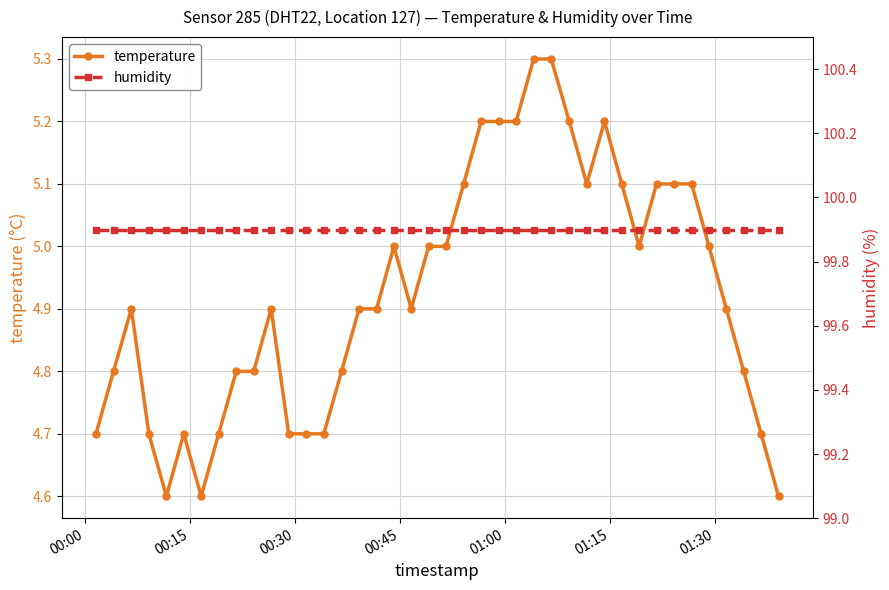

What is the lowest value of the temperature series?

4.6